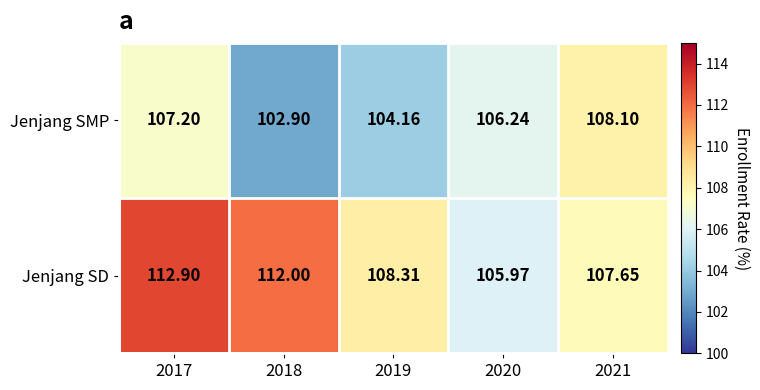

Between 2019 and 2020, which series saw the biggest shift?

Jenjang SD